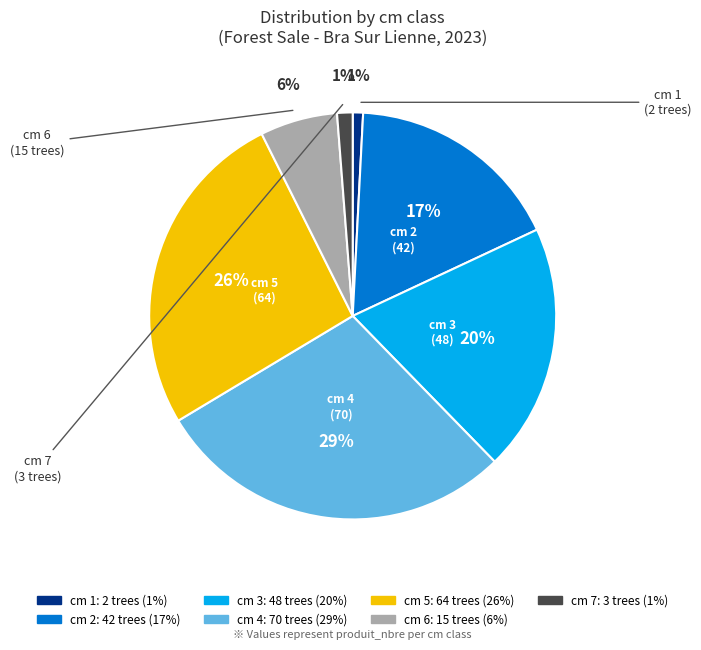

Does any single category account for the majority?

No